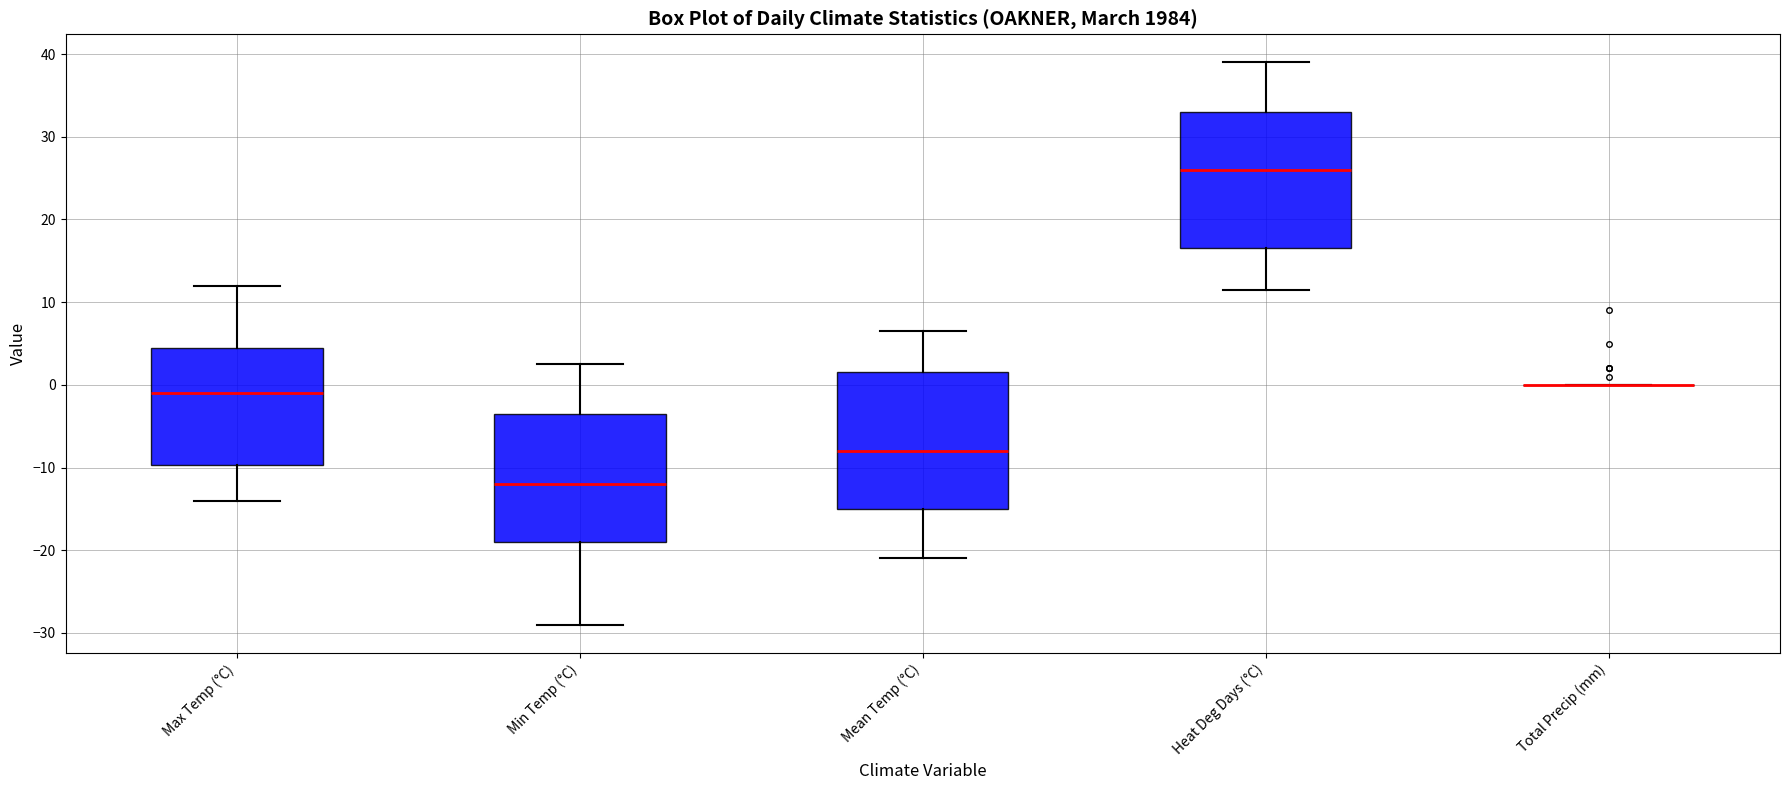

Where is the upper edge of the box for Heat Deg Days (°C) on the y-axis? The values are not printed on the chart, so give them approximately, as read against the axis.

33